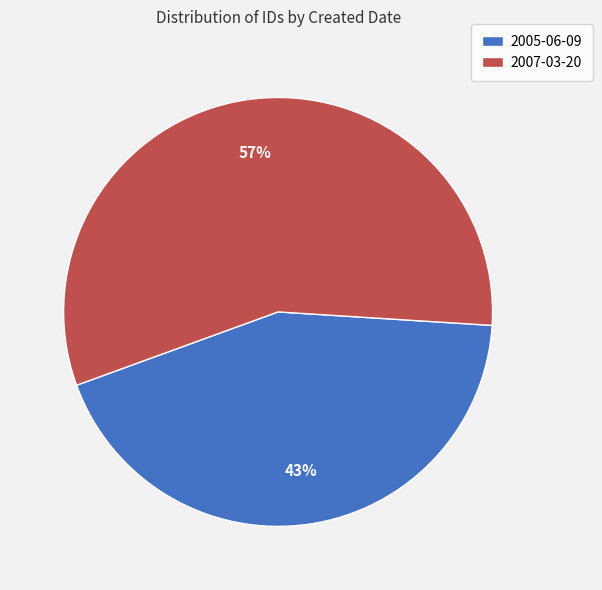

To the nearest percent, what percentage of the pie is 2005-06-09?

43%